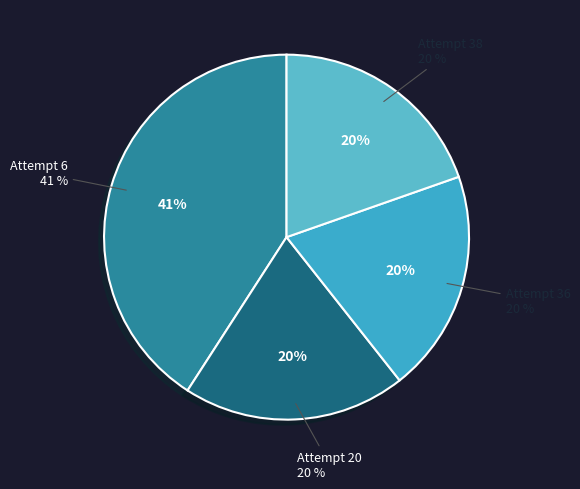

Between Attempt 36 and Attempt 38, which is larger?

Attempt 36